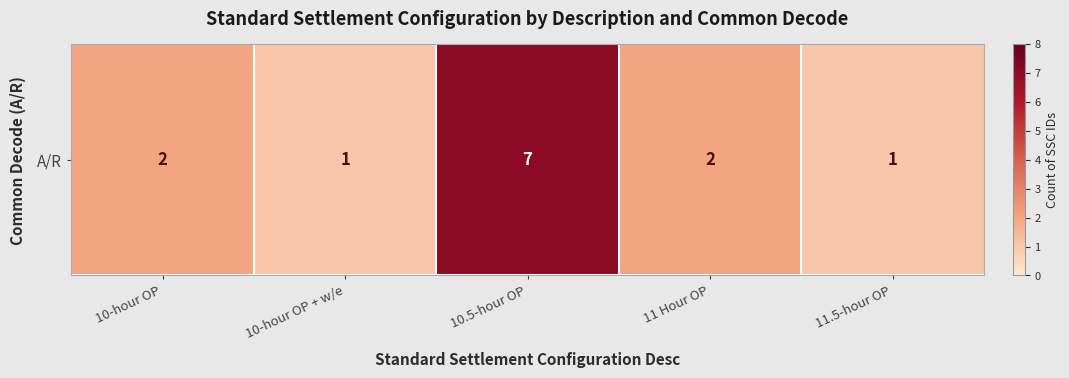

Rank the categories by value from highest to lowest.

10.5-hour OP, 10-hour OP, 11 Hour OP, 10-hour OP + w/e, 11.5-hour OP